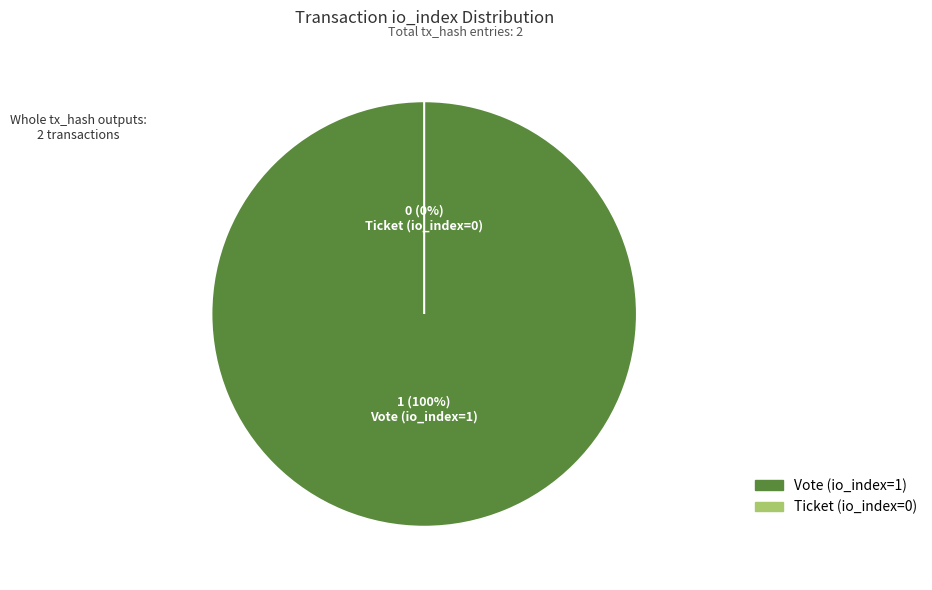

Do Ticket (io_index=0) and Vote (io_index=1) together represent more than half of the pie?

Yes